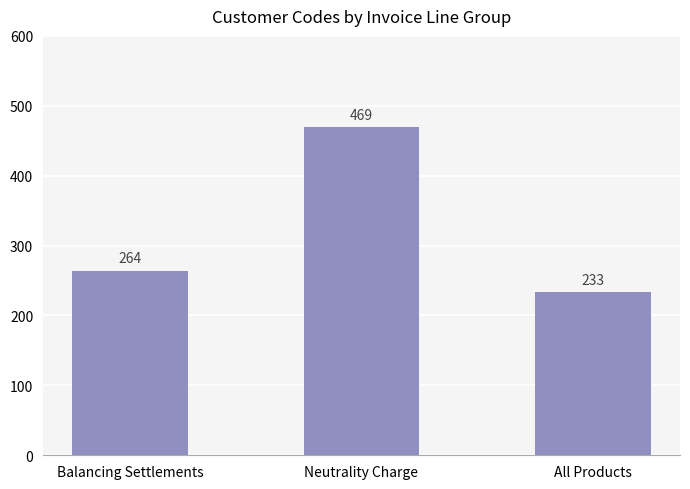

Reading right to left, what are all the values shown in this chart?

233	469	264